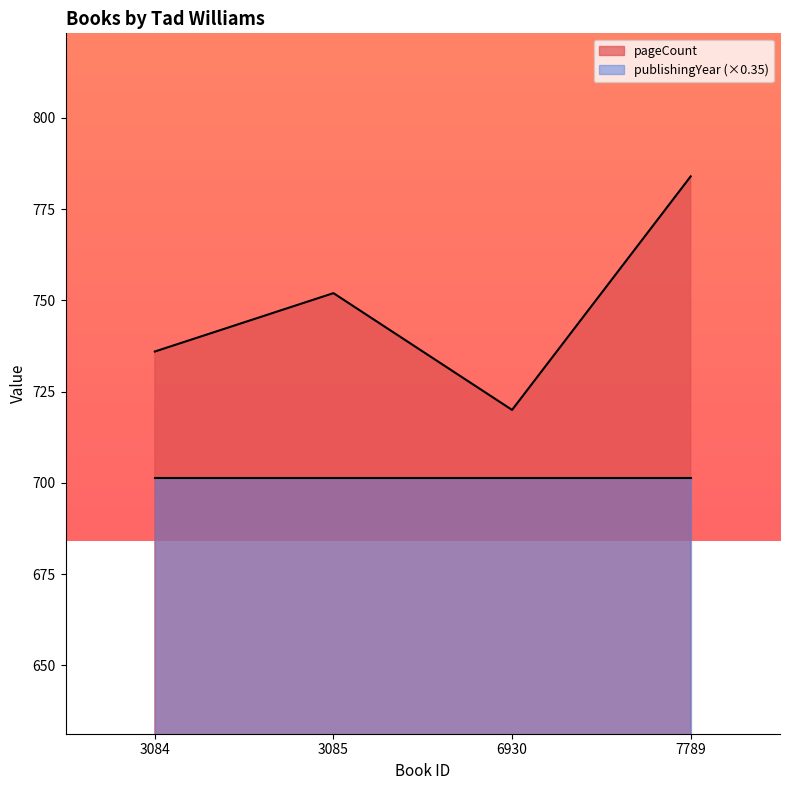

How many values are below 752?

2